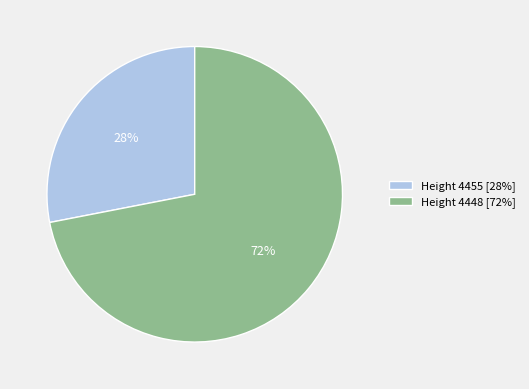

Approximately how many times larger is the value at Height 4455 [28%] compared to Height 4448 [72%]?

0.4